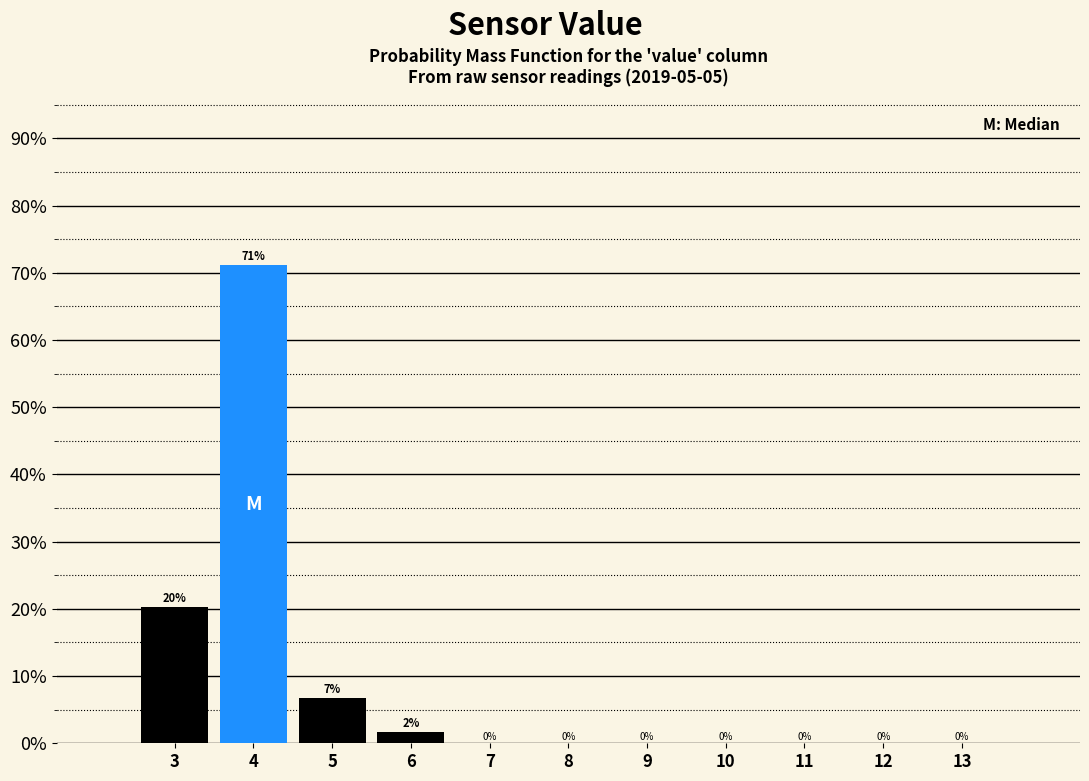

Over which range of the x-axis is the bar tallest?

3.5 to 4.5